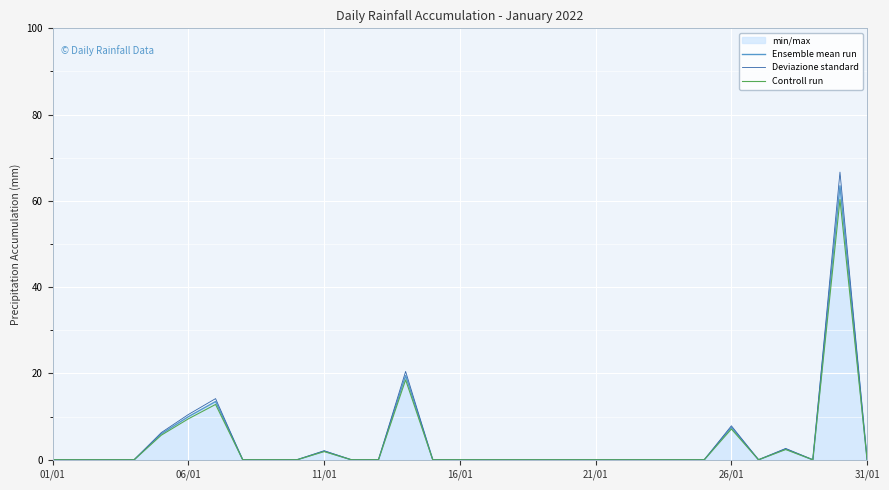

True or false: Ensemble mean run has a value of -29.2 at 06/01.

False